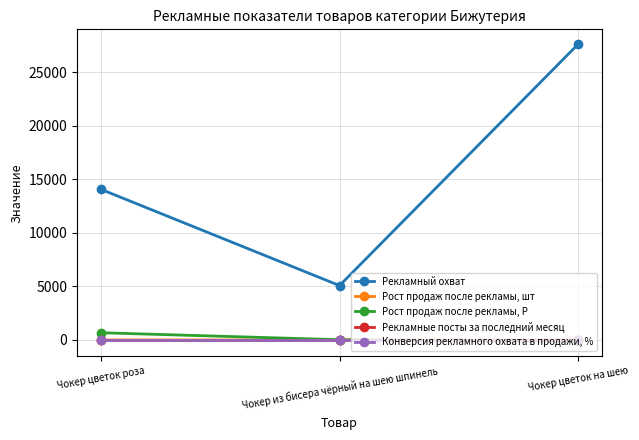

True or false: Рекламный охват has a value of 5078.0 at Чокер из бисера чёрный на шею шпинель.

True